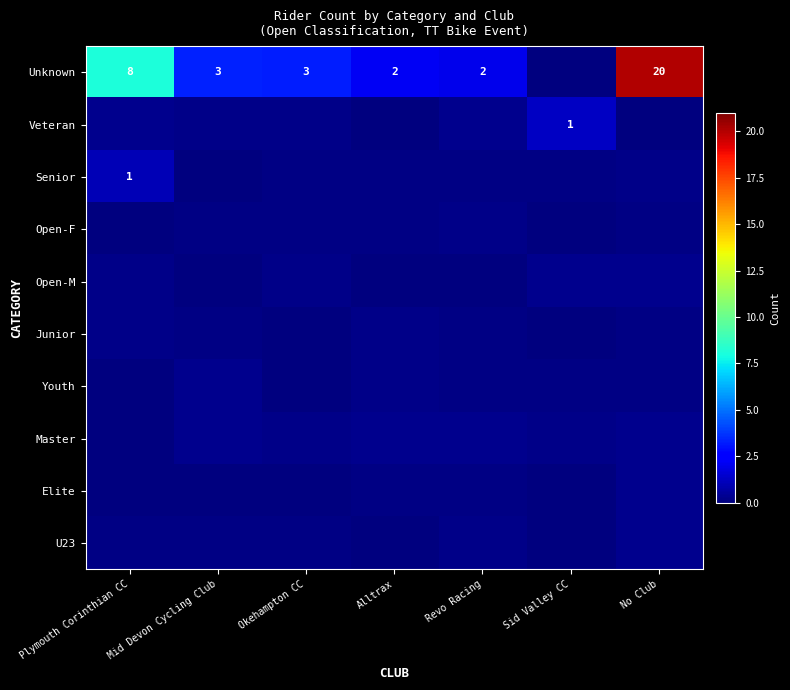

Between Okehampton CC and Revo Racing, which series saw the biggest shift?

Unknown